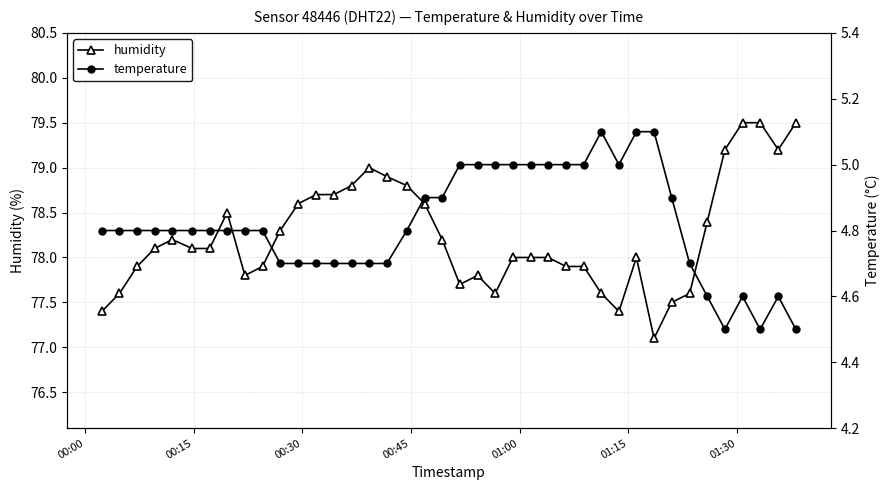

What is the highest value of the humidity series?

79.5